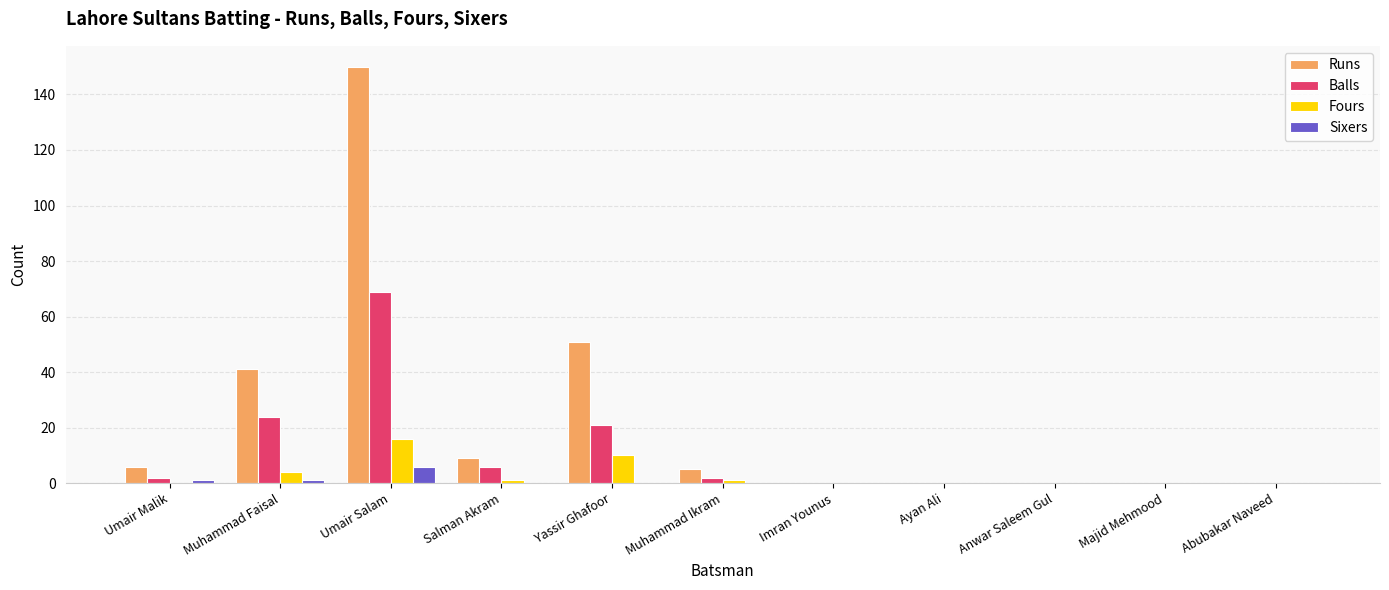

What is the sum of the Balls values at Umair Salam and Anwar Saleem Gul?

69